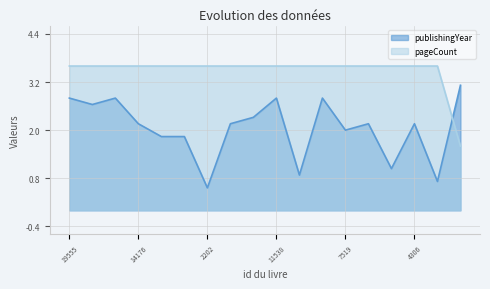

Reading left to right, list all the values displayed in this chart.

publishingYear: 2.8	2.6	2.8	2.2	1.8	1.8	0.6	2.2	2.3	2.8	0.9	2.8	2.0	2.2	1.0	2.2	0.7	3.1
pageCount: 3.6	3.6	3.6	3.6	3.6	3.6	3.6	3.6	3.6	3.6	3.6	3.6	3.6	3.6	3.6	3.6	3.6	1.6